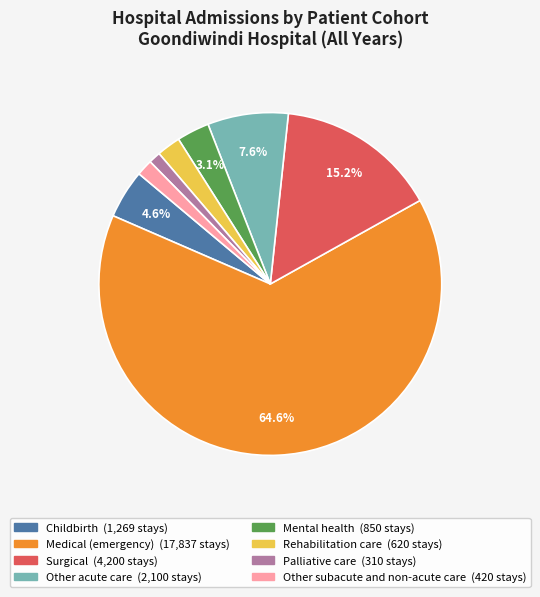

Which slice is the largest?

Medical (emergency)